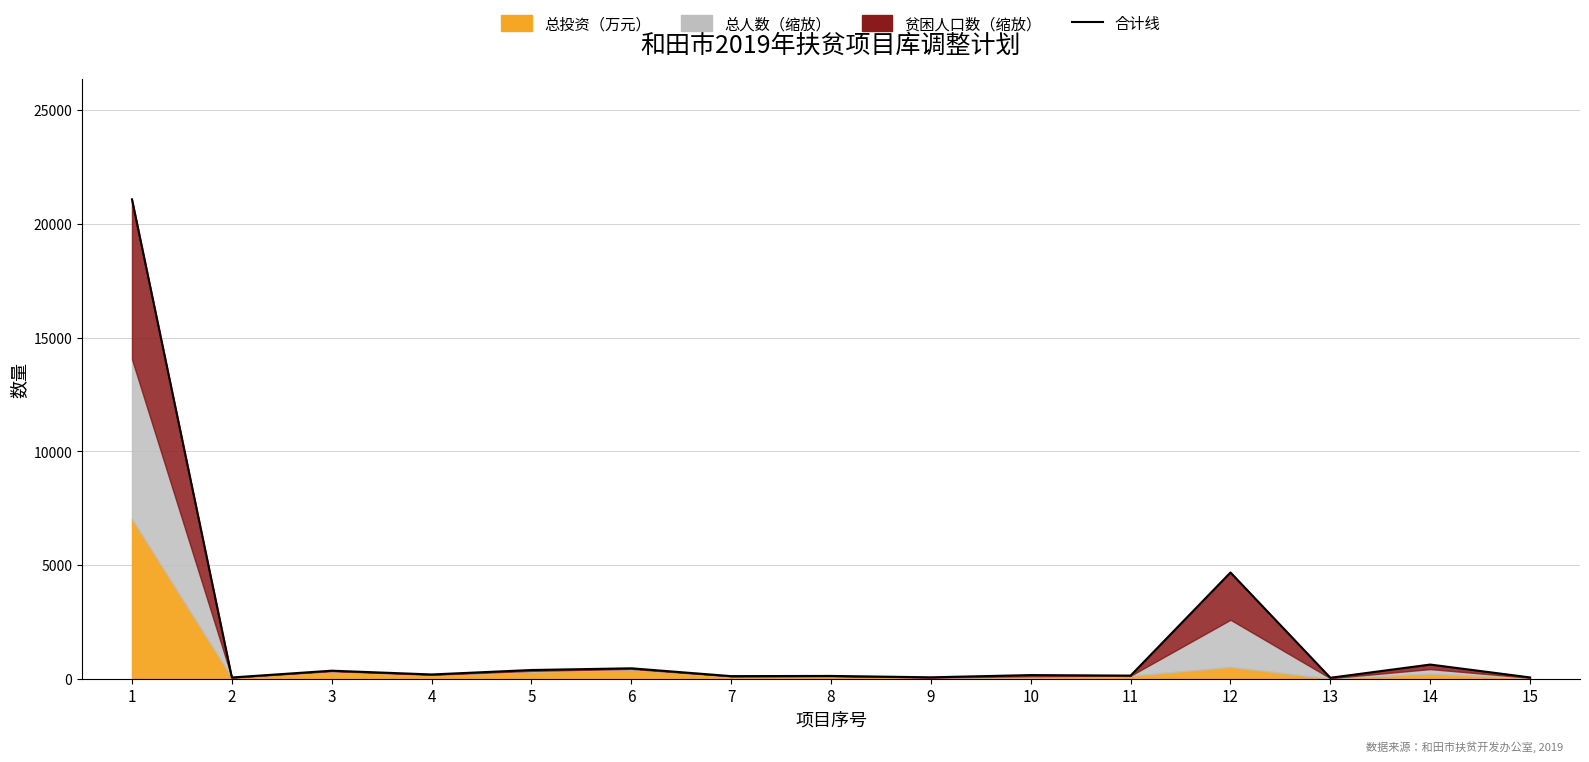

The value at 11 is 137.0. True or false?

True